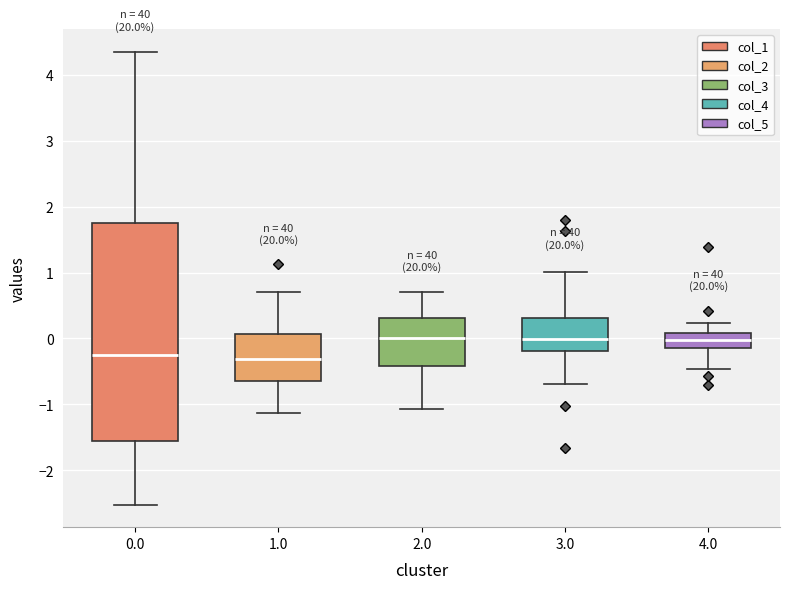

Which box is the tallest, from its lower edge to its upper edge?

0.0